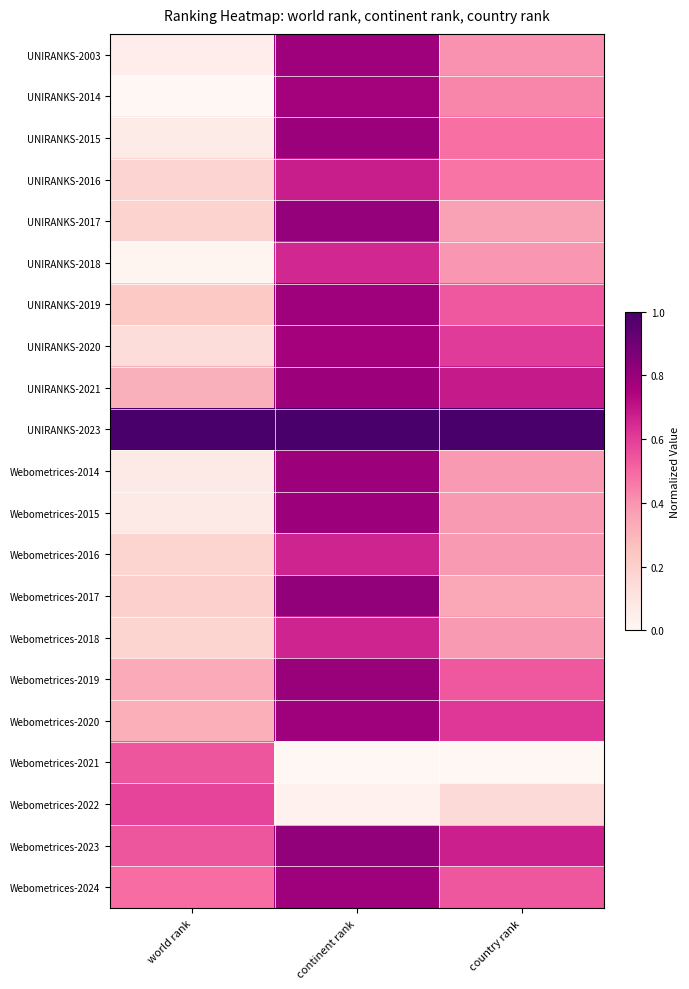

Reading left to right, transcribe all the data shown in this chart.

UNIRANKS-2003: world rank=0.1	continent rank=0.8	country rank=0.4
UNIRANKS-2014: world rank=0.0	continent rank=0.8	country rank=0.4
UNIRANKS-2015: world rank=0.1	continent rank=0.8	country rank=0.5
UNIRANKS-2016: world rank=0.2	continent rank=0.7	country rank=0.5
UNIRANKS-2017: world rank=0.2	continent rank=0.8	country rank=0.4
UNIRANKS-2018: world rank=0.0	continent rank=0.7	country rank=0.4
UNIRANKS-2019: world rank=0.2	continent rank=0.8	country rank=0.5
UNIRANKS-2020: world rank=0.1	continent rank=0.8	country rank=0.6
UNIRANKS-2021: world rank=0.3	continent rank=0.8	country rank=0.7
UNIRANKS-2023: world rank=1.0	continent rank=1.0	country rank=1.0
Webometrices-2014: world rank=0.1	continent rank=0.8	country rank=0.4
Webometrices-2015: world rank=0.1	continent rank=0.8	country rank=0.4
Webometrices-2016: world rank=0.2	continent rank=0.7	country rank=0.4
Webometrices-2017: world rank=0.2	continent rank=0.8	country rank=0.3
Webometrices-2018: world rank=0.2	continent rank=0.7	country rank=0.4
Webometrices-2019: world rank=0.3	continent rank=0.8	country rank=0.5
Webometrices-2020: world rank=0.3	continent rank=0.8	country rank=0.6
Webometrices-2021: world rank=0.5	continent rank=0.0	country rank=0.0
Webometrices-2022: world rank=0.6	continent rank=0.0	country rank=0.2
Webometrices-2023: world rank=0.5	continent rank=0.8	country rank=0.7
Webometrices-2024: world rank=0.5	continent rank=0.8	country rank=0.5